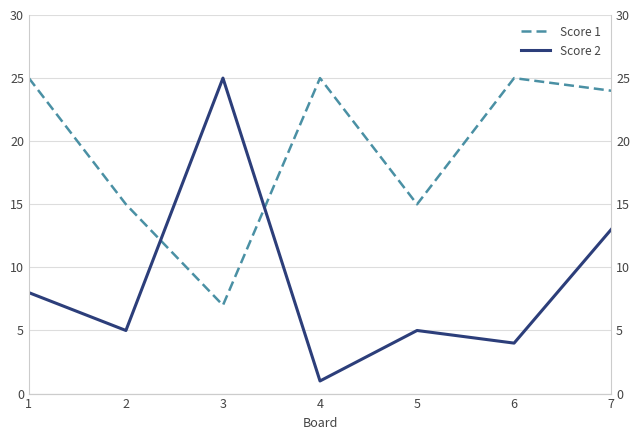

What is the maximum value for Score 1?

25